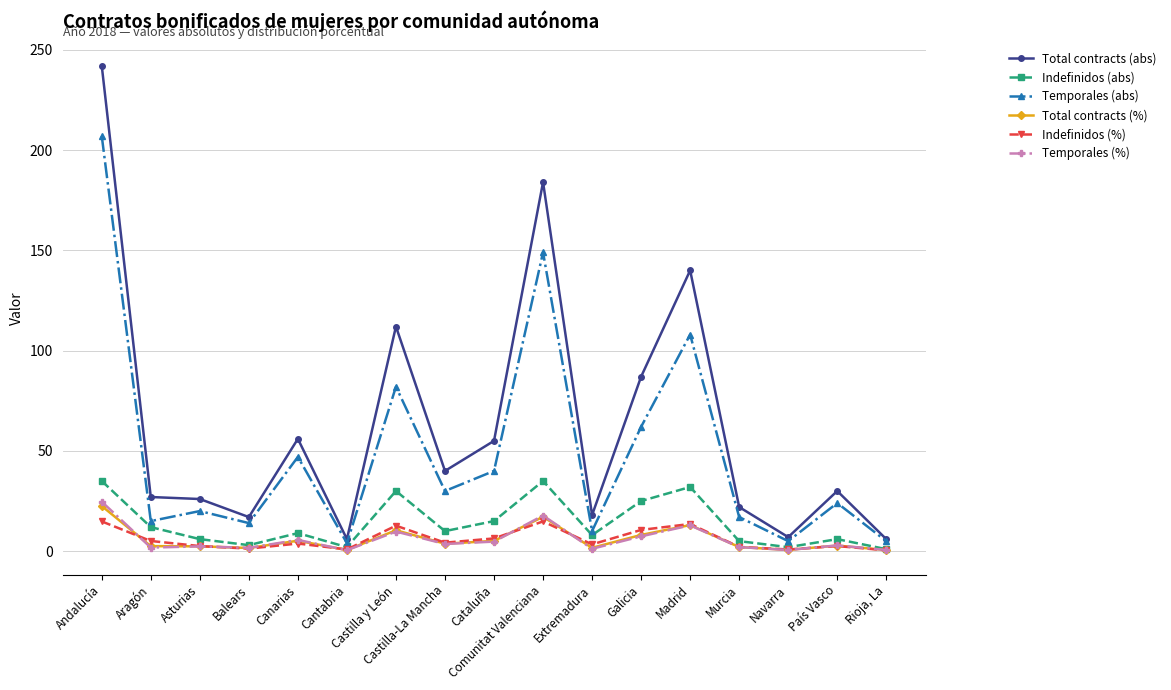

The value of Total contracts (abs) at Castilla-La Mancha is 40.0. True or false?

True